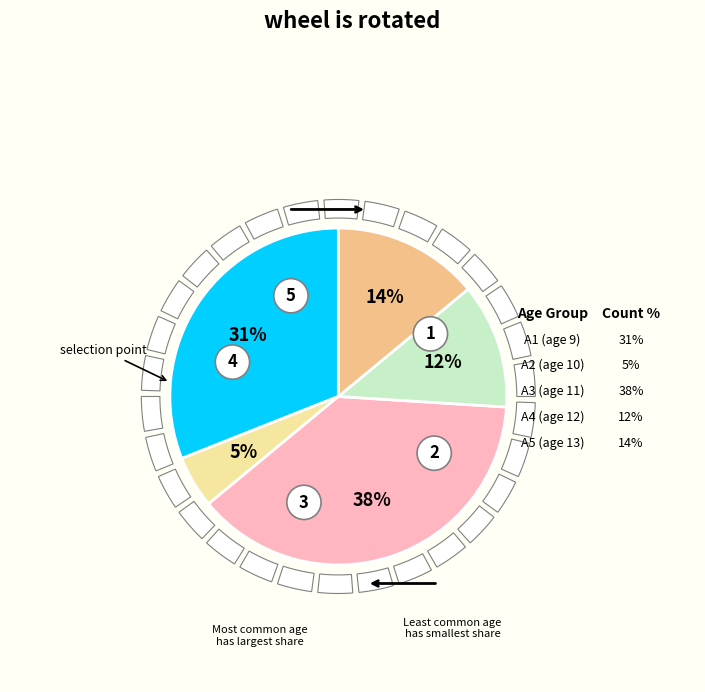

Is there a majority slice in this chart?

No